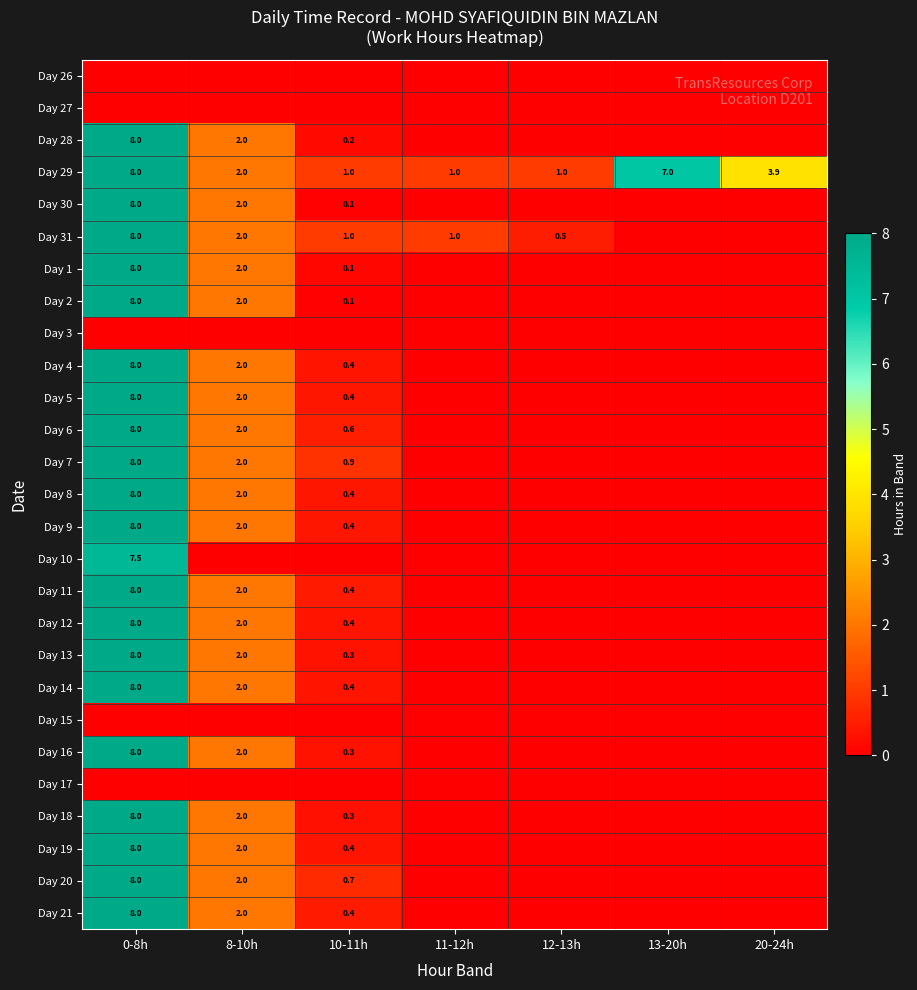

The value of Day 31 at 0-8h is 8.0. True or false?

True